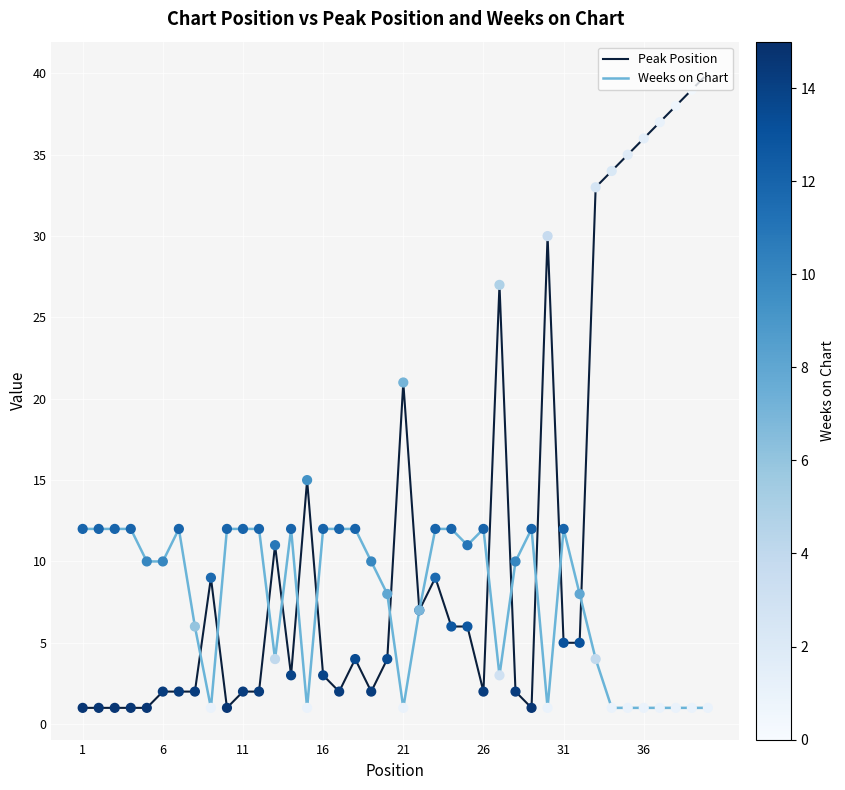

Which series has the largest total across all categories?

Peak Position